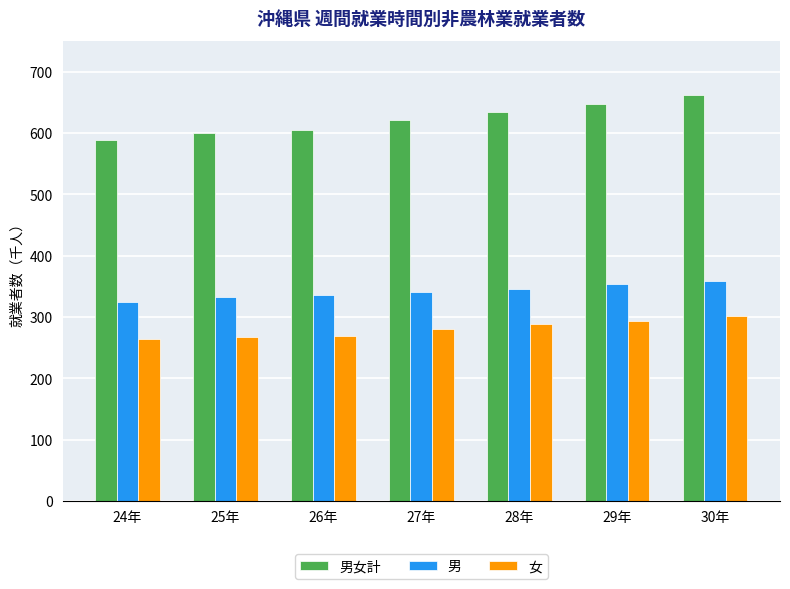

Rank the series by their average value, from lowest to highest.

女, 男, 男女計